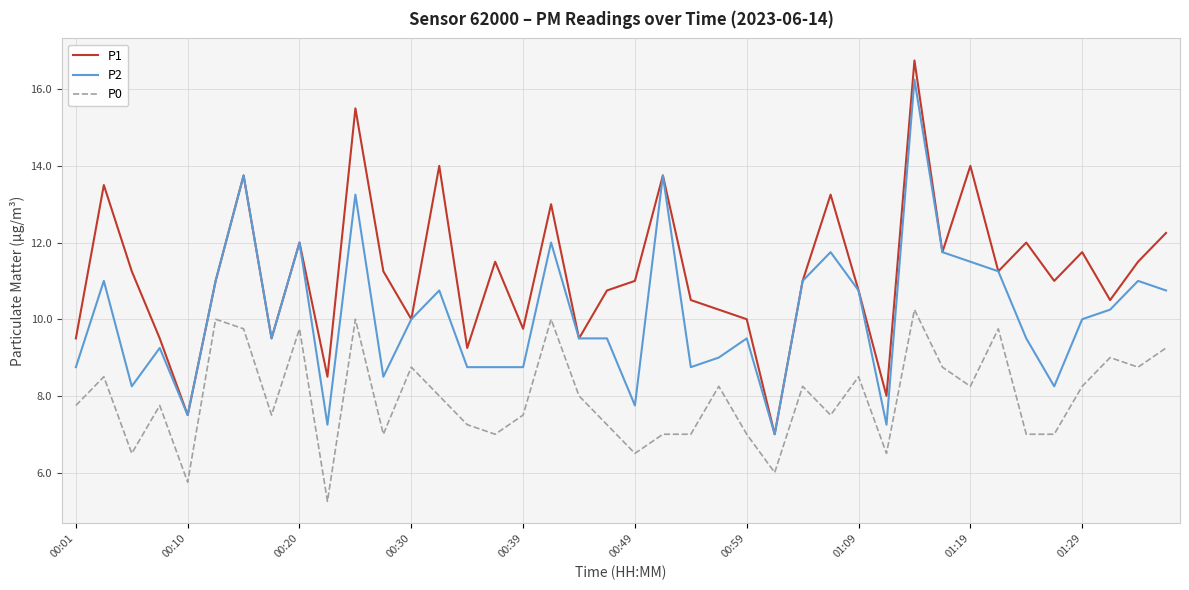

List the series in order of their peak value, lowest first.

P0, P2, P1